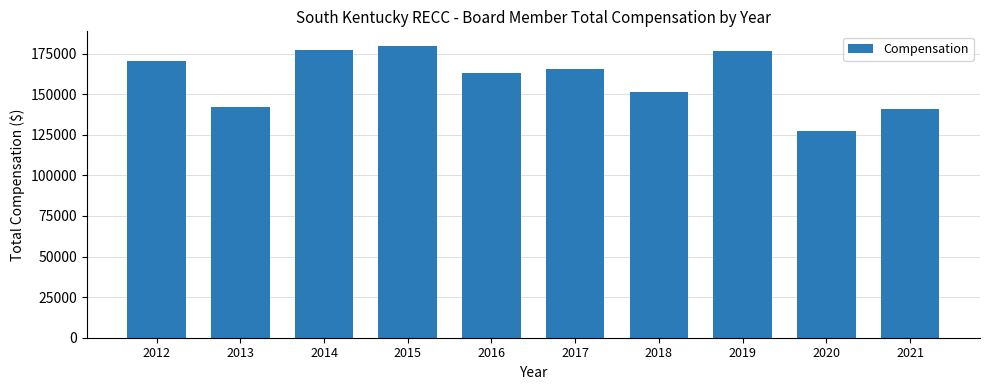

What is the difference between the values at 2015 and 2021?

38985.1